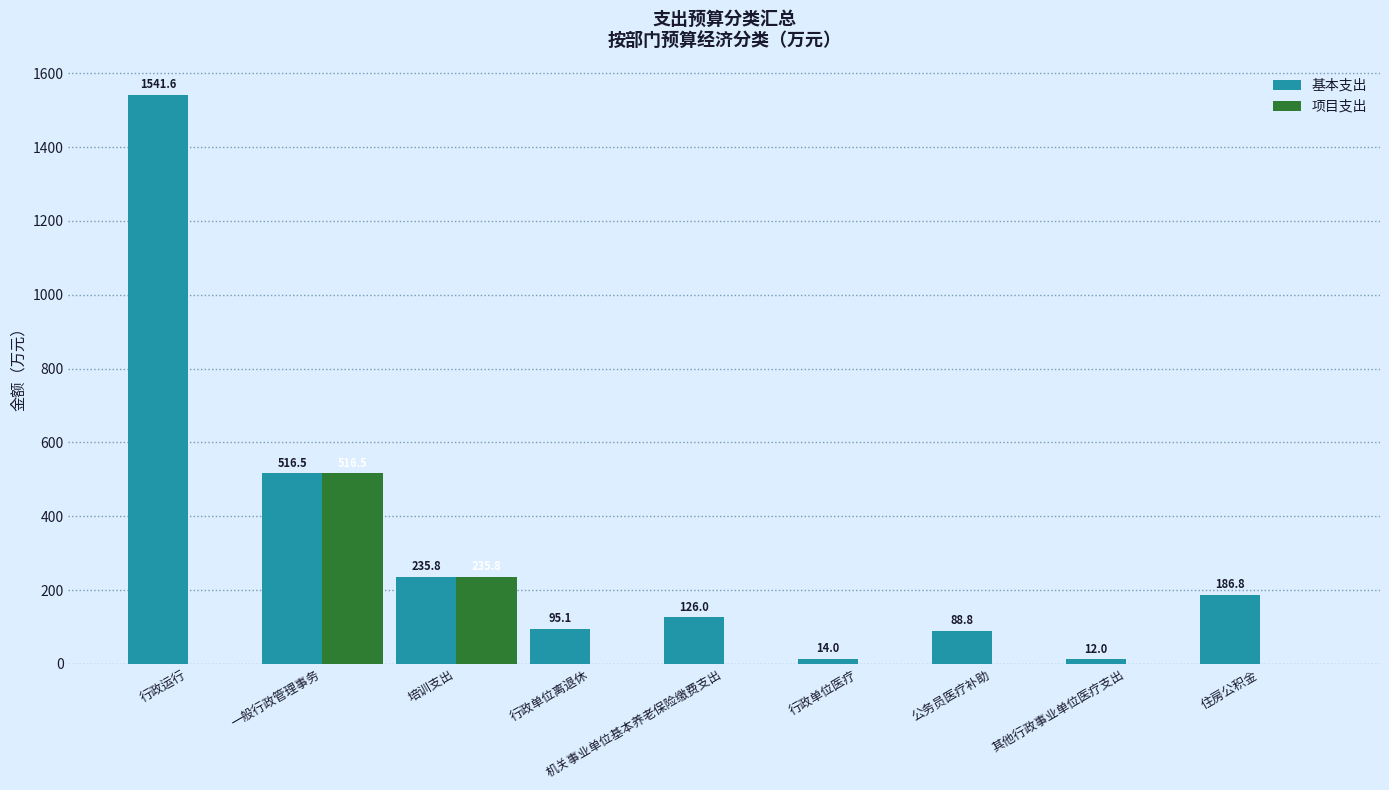

What are all the series names shown in the legend?

基本支出, 项目支出